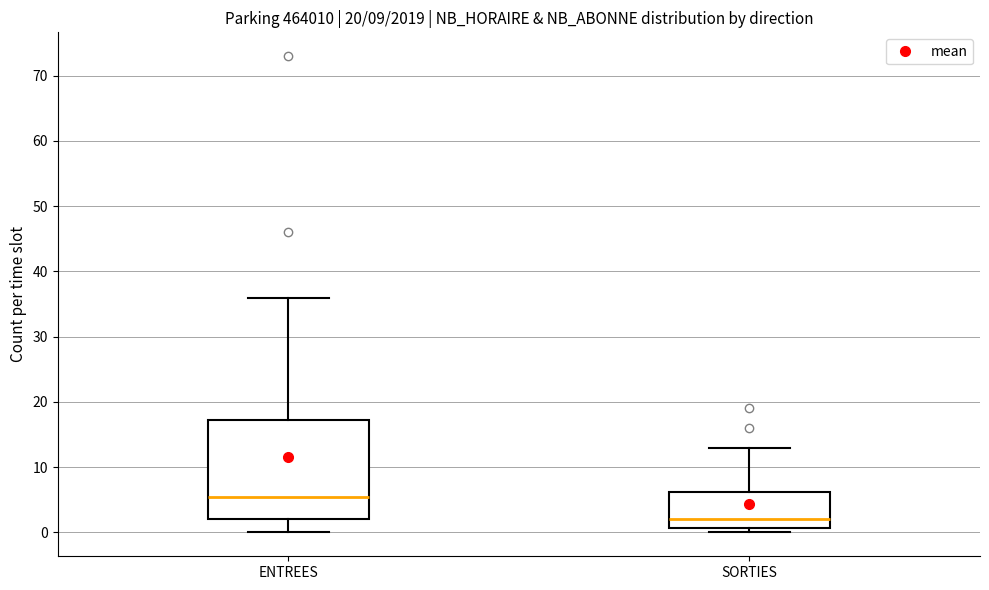

Which box's median line is the lowest?

SORTIES